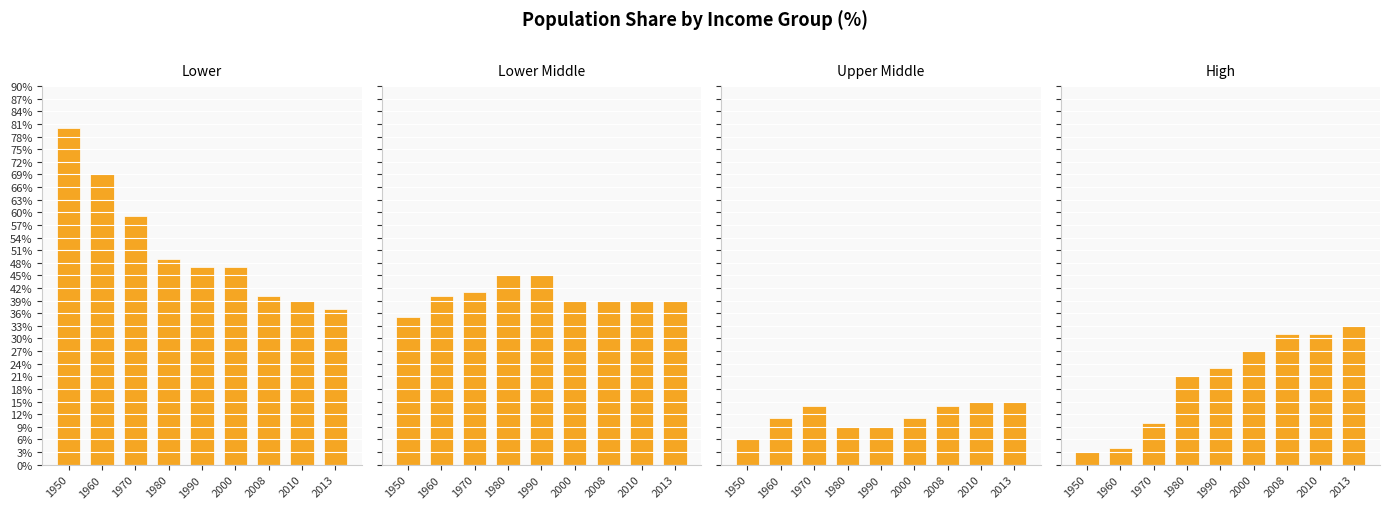

At which label does Lower first exceed 47?

1950